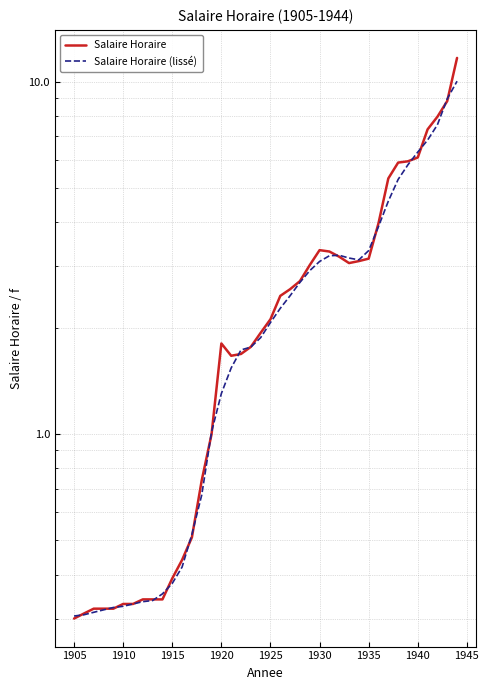

Which series has the widest spread of values?

Salaire Horaire